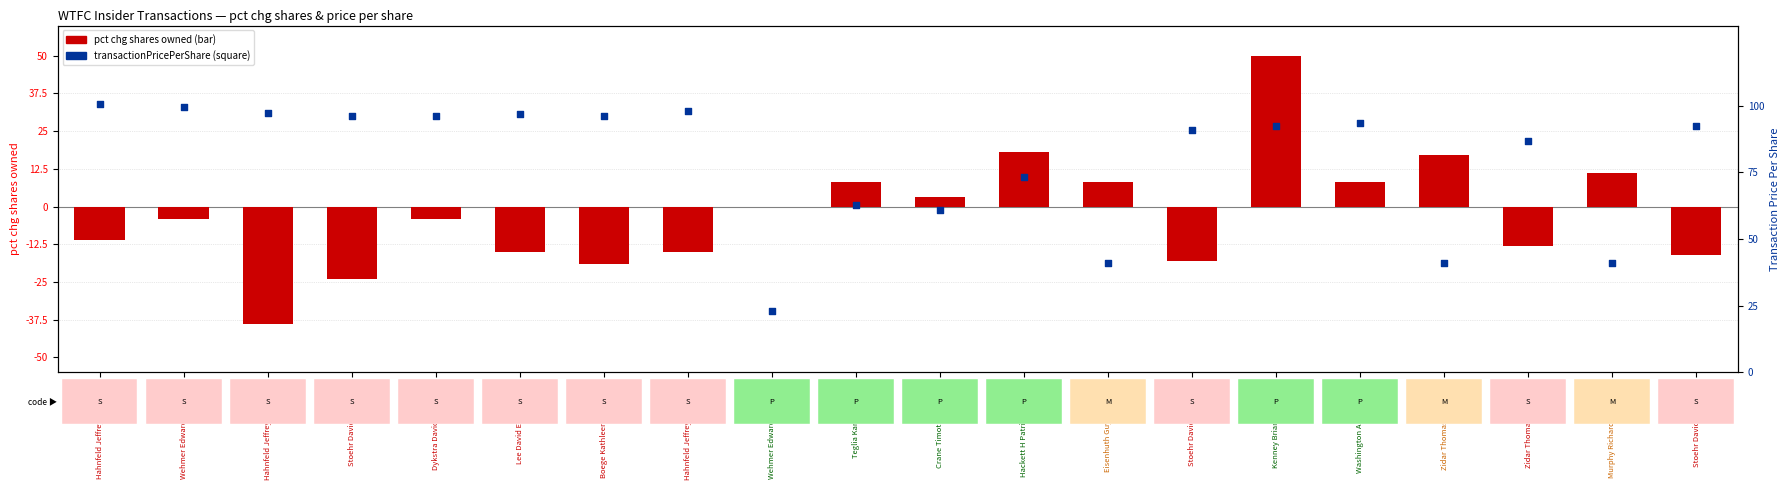

Is the value of transactionPricePerShare at Teglia Karin (May-23) greater than the value of pct chg shares owned at Lee David Eric (Feb-29)?

Yes